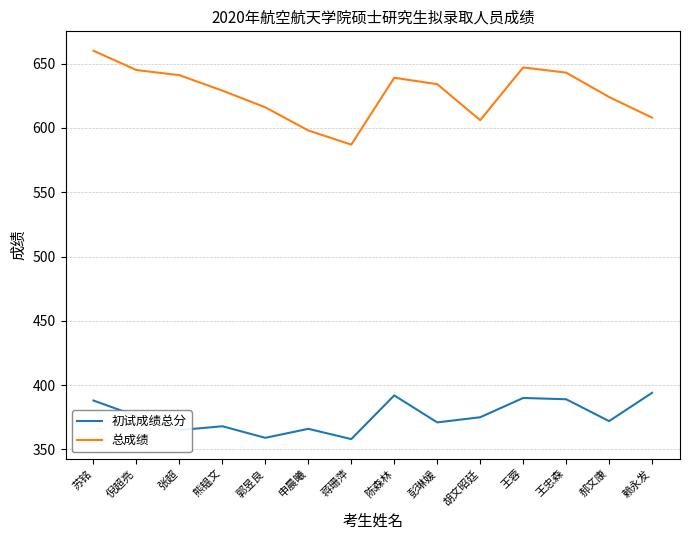

In 总成绩, how many points are higher than both neighbors (excluding endpoints)?

2